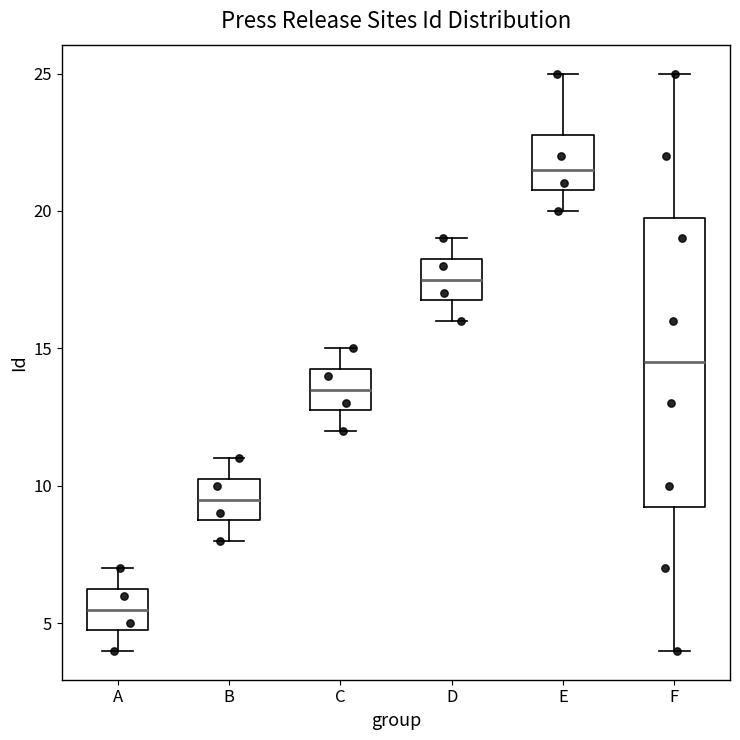

Reading left to right, transcribe this box plot: for each box, give where its median line is, the range the box spans, and where its two whiskers end, as read against the y-axis. The values are not printed on the chart, so give them approximately, as read against the axis.

A: median 5.5, box 5.0 to 6.5, whiskers 4.0 to 7.0
B: median 9.5, box 9.0 to 10.5, whiskers 8.0 to 11.0
C: median 13.5, box 13.0 to 14.5, whiskers 12.0 to 15.0
D: median 17.5, box 17.0 to 18.5, whiskers 16.0 to 19.0
E: median 21.5, box 21.0 to 23.0, whiskers 20.0 to 25.0
F: median 14.5, box 9.5 to 20.0, whiskers 4.0 to 25.0